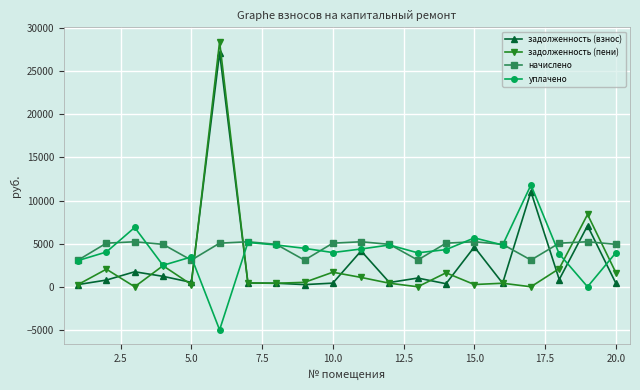

What is the value of the задолженность (взнос) point at the 3rd from the left?

1739.7